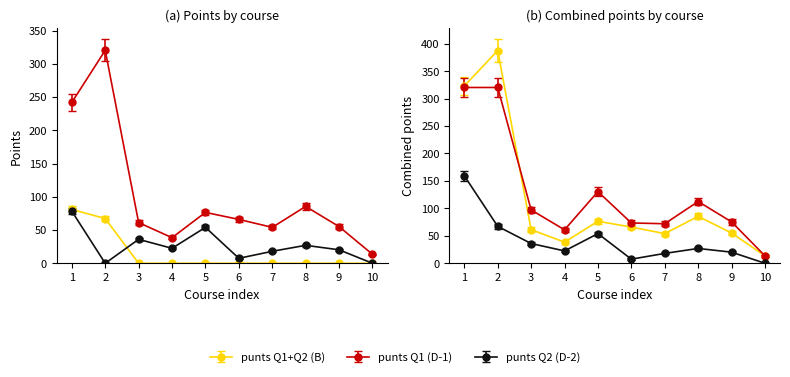

Which series changed the most between 6 and 8?

punts Q1 (D-1)